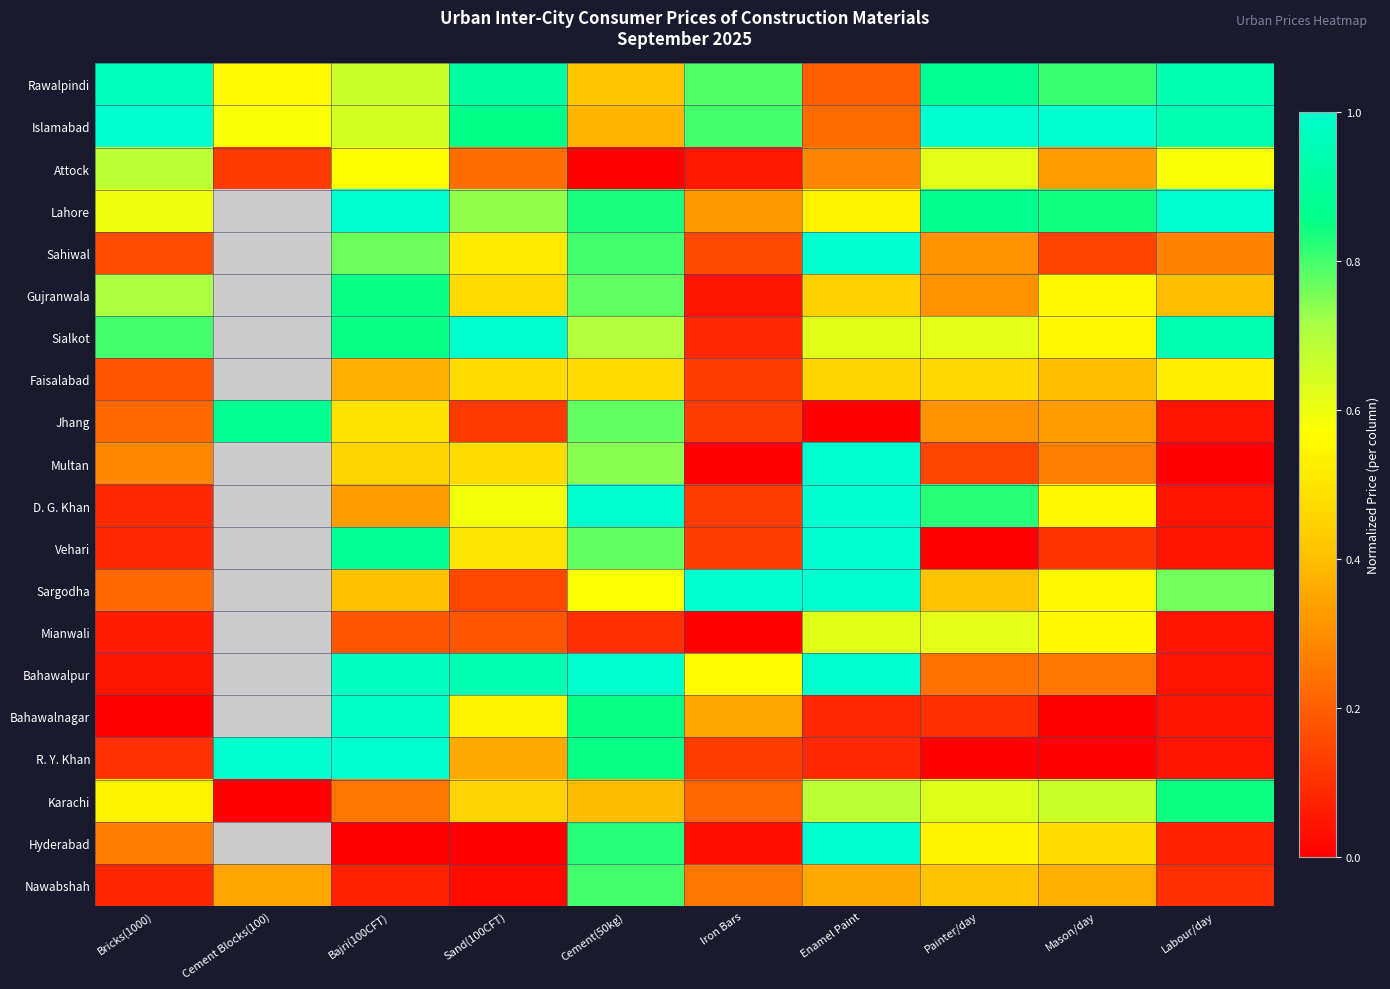

Rank the series at Bajri(100CFT) from highest to lowest value.

R. Y. Khan, Lahore, Bahawalnagar, Bahawalpur, Vehari, Gujranwala, Sialkot, Sahiwal, Rawalpindi, Islamabad, Attock, Jhang, Multan, Sargodha, Faisalabad, D. G. Khan, Karachi, Mianwali, Nawabshah, Hyderabad